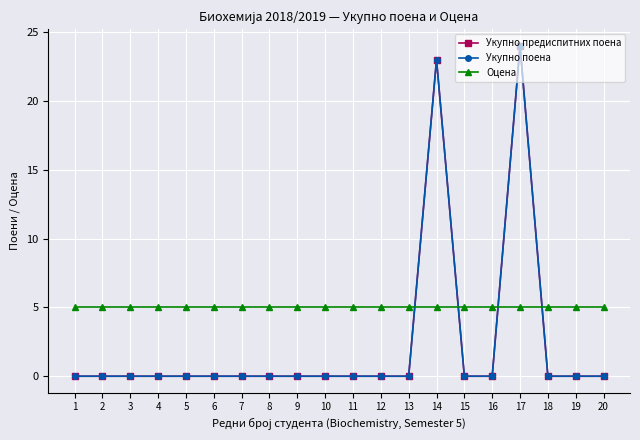

What is the value of the Оцена point at the 10th from the left?

5